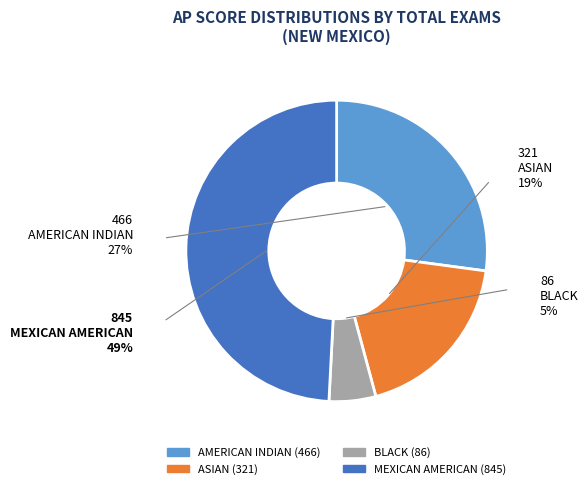

Which has a higher value, AMERICAN INDIAN or MEXICAN AMERICAN?

MEXICAN AMERICAN